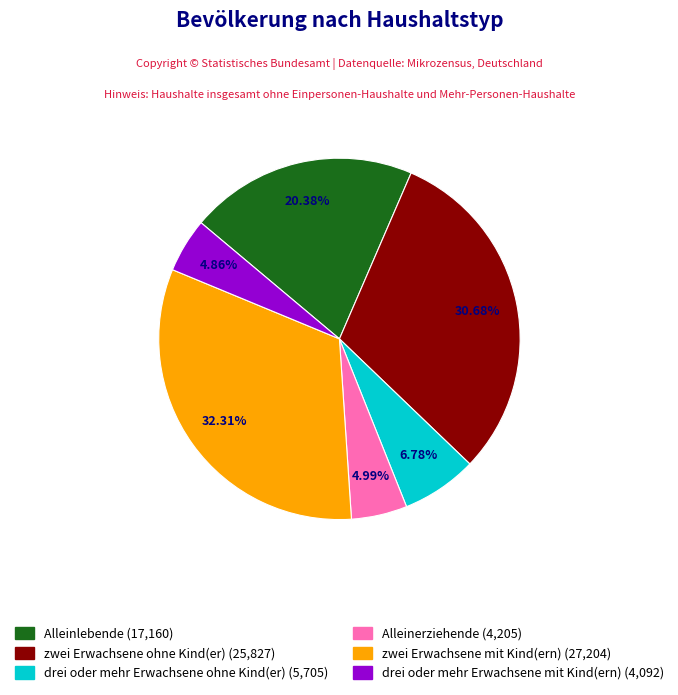

Combined, do drei oder mehr Erwachsene mit Kind(ern) and zwei Erwachsene ohne Kind(er) account for over 50%?

No